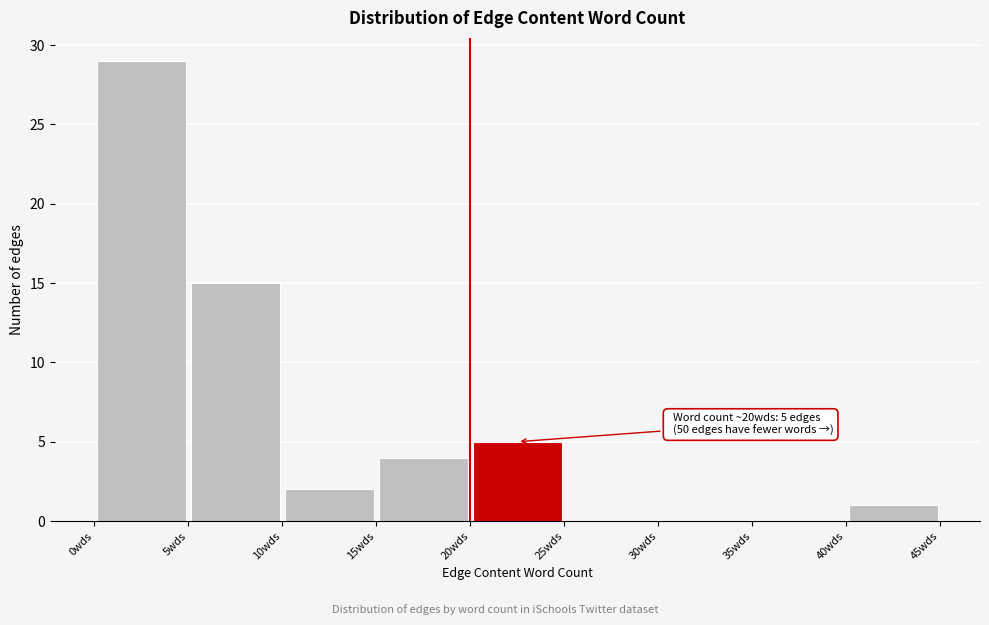

Over which range of the x-axis is the bar tallest?

0 to 5